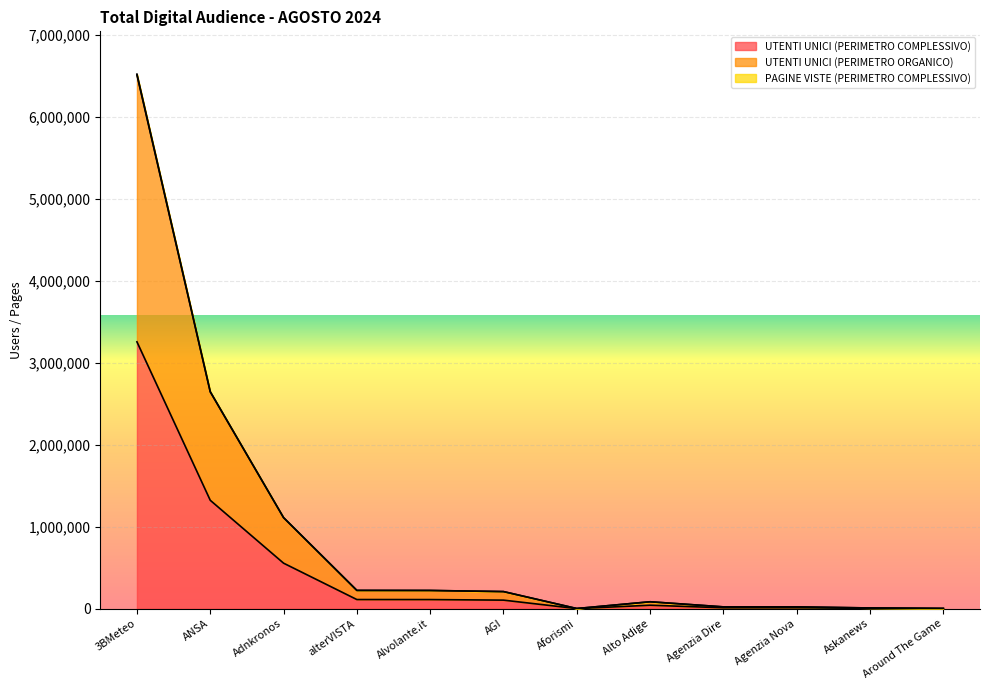

Which series has the largest range (max minus min)?

PAGINE VISTE (PERIMETRO COMPLESSIVO)